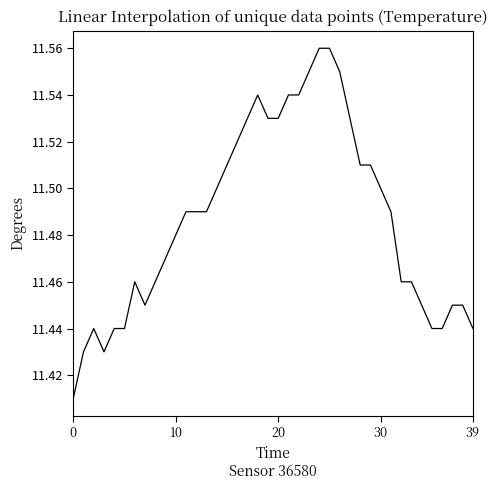

How many lines are shown in the chart?

1